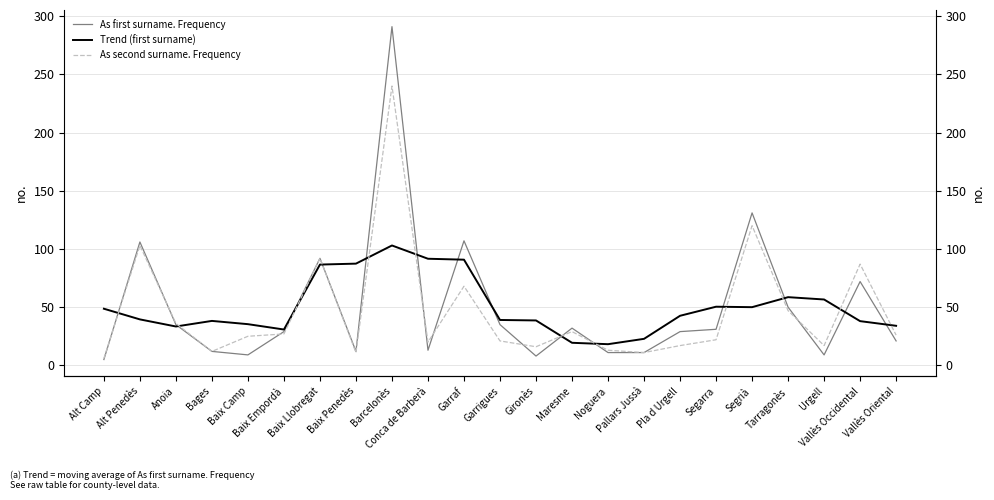

How many values in the As second surname. Frequency series are below 25?

11